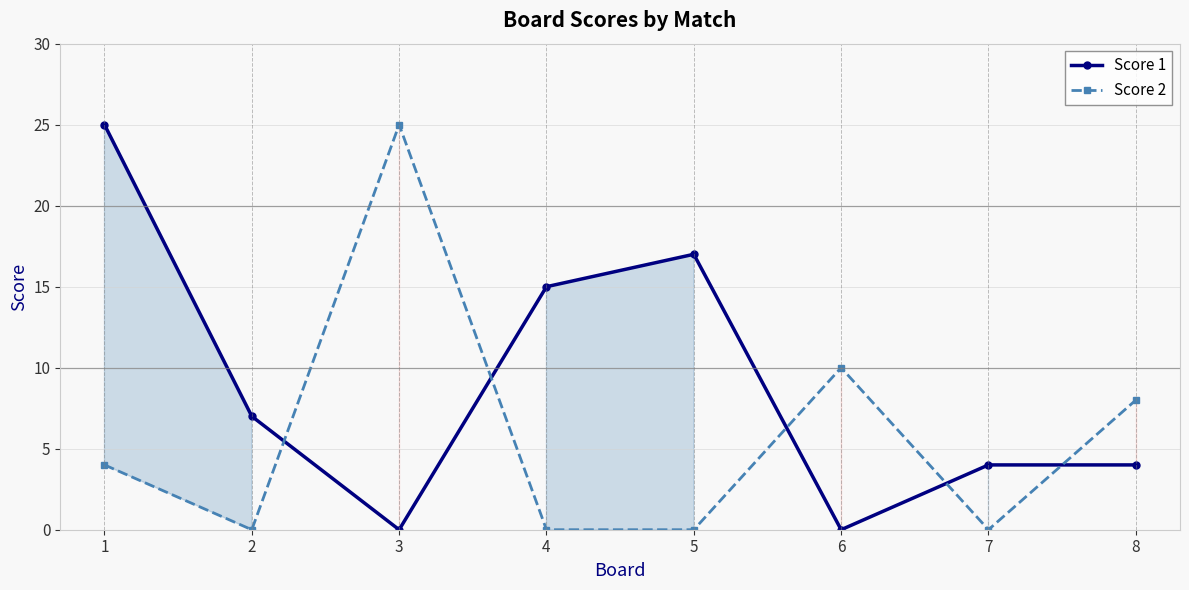

How many positive values does the Score 2 series have?

4